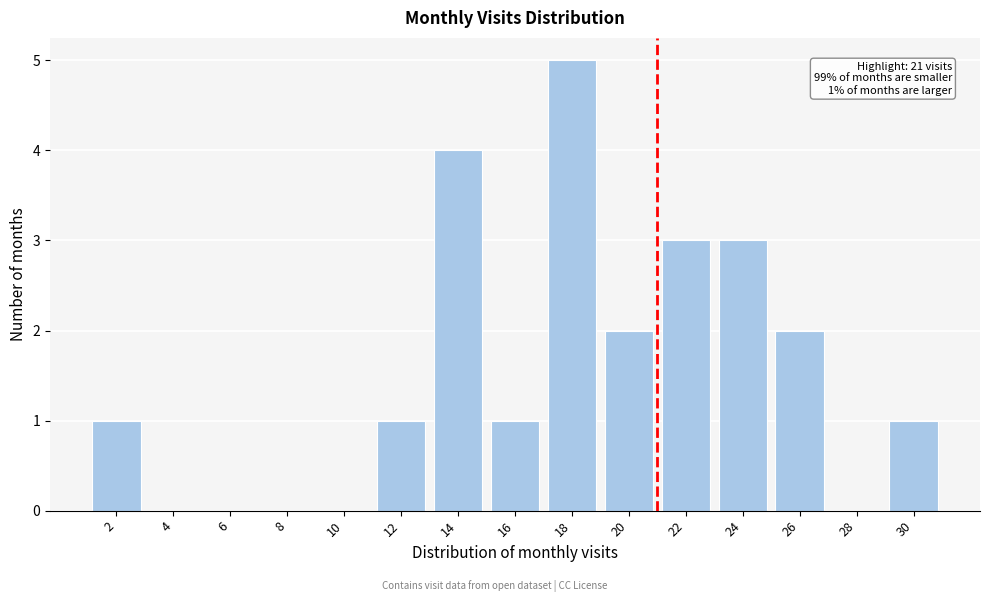

Reading right to left, list all the values displayed in this chart.

30=1	28=0	26=2	24=3	22=3	20=2	18=5	16=1	14=4	12=1	10=0	8=0	6=0	4=0	2=1